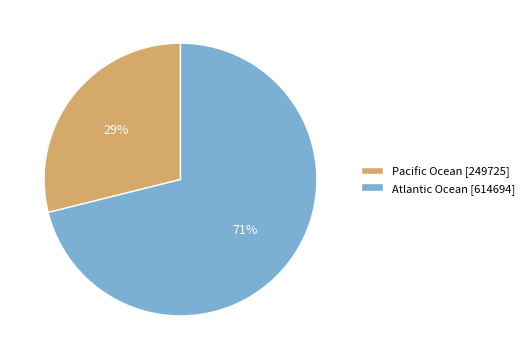

What is the ratio of the value at Pacific Ocean to the value at Atlantic Ocean?

0.4